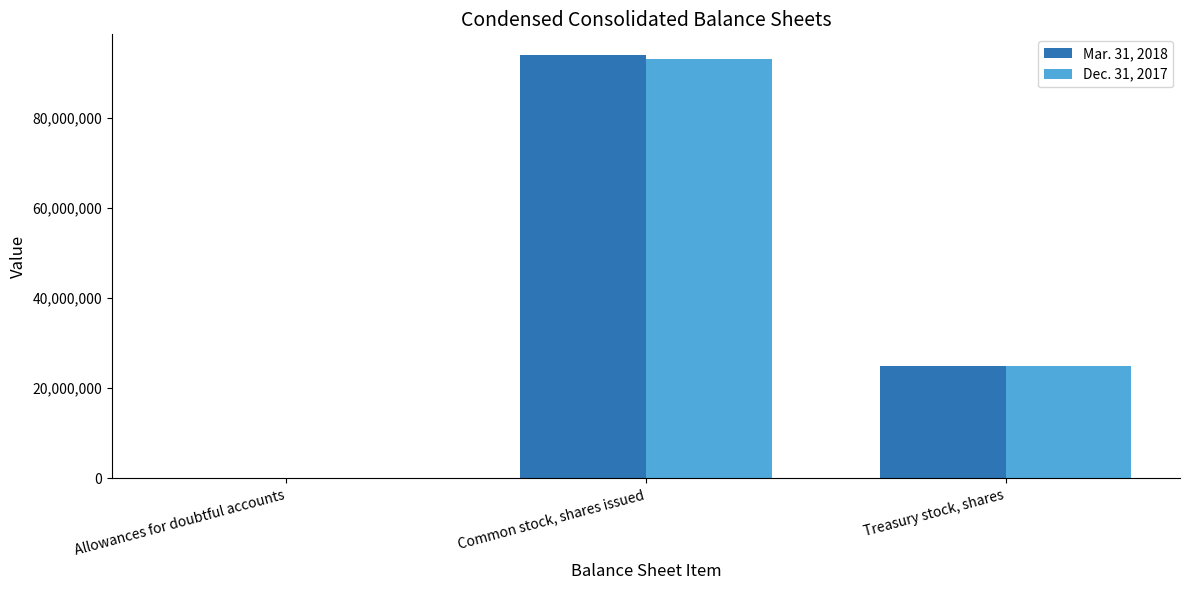

Is the value of Mar. 31, 2018 at Allowances for doubtful accounts greater than the value of Dec. 31, 2017 at Common stock, shares issued?

No